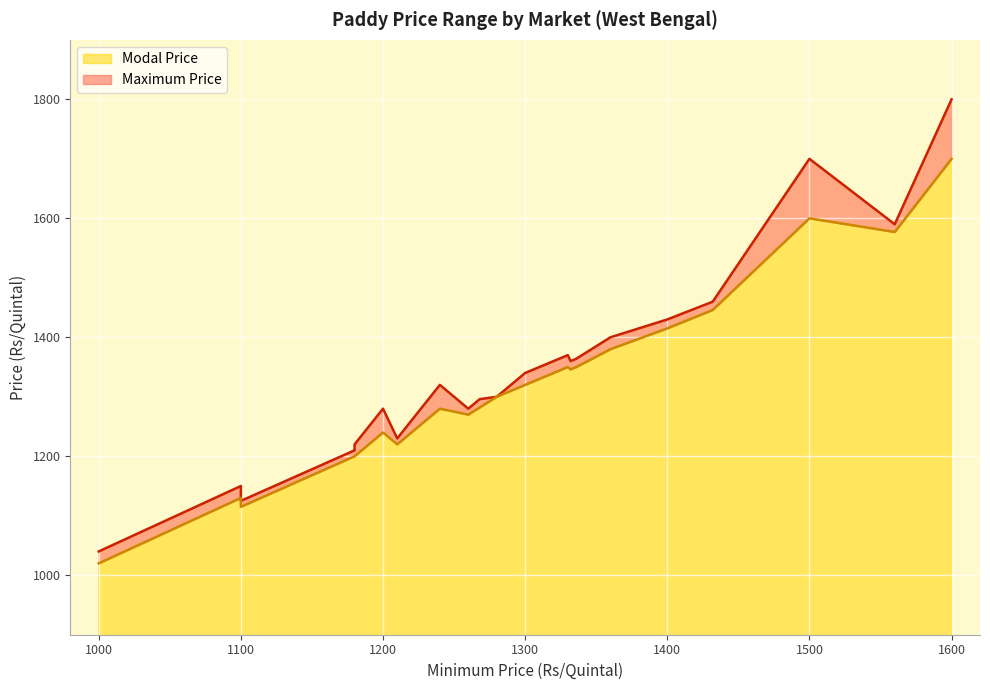

In Modal Price, how many points are higher than both neighbors (excluding endpoints)?

5